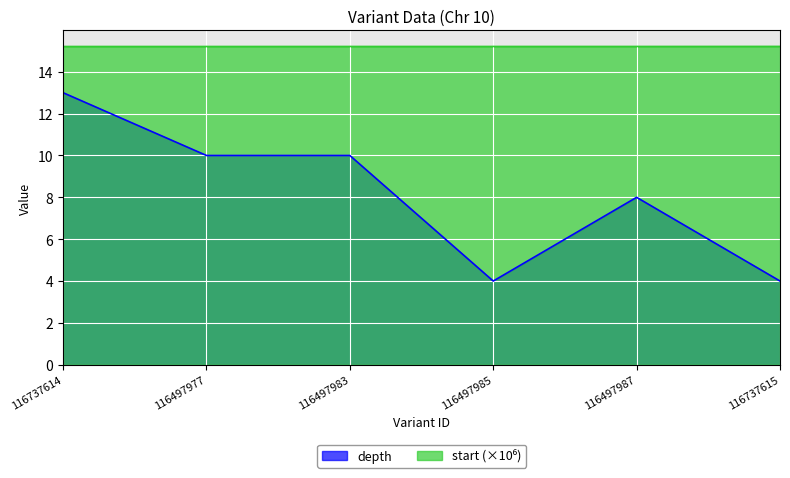

Reading left to right, list all the values displayed in this chart.

depth: 13.0	10.0	10.0	4.0	8.0	4.0
start: 15.2	15.2	15.2	15.2	15.2	15.2